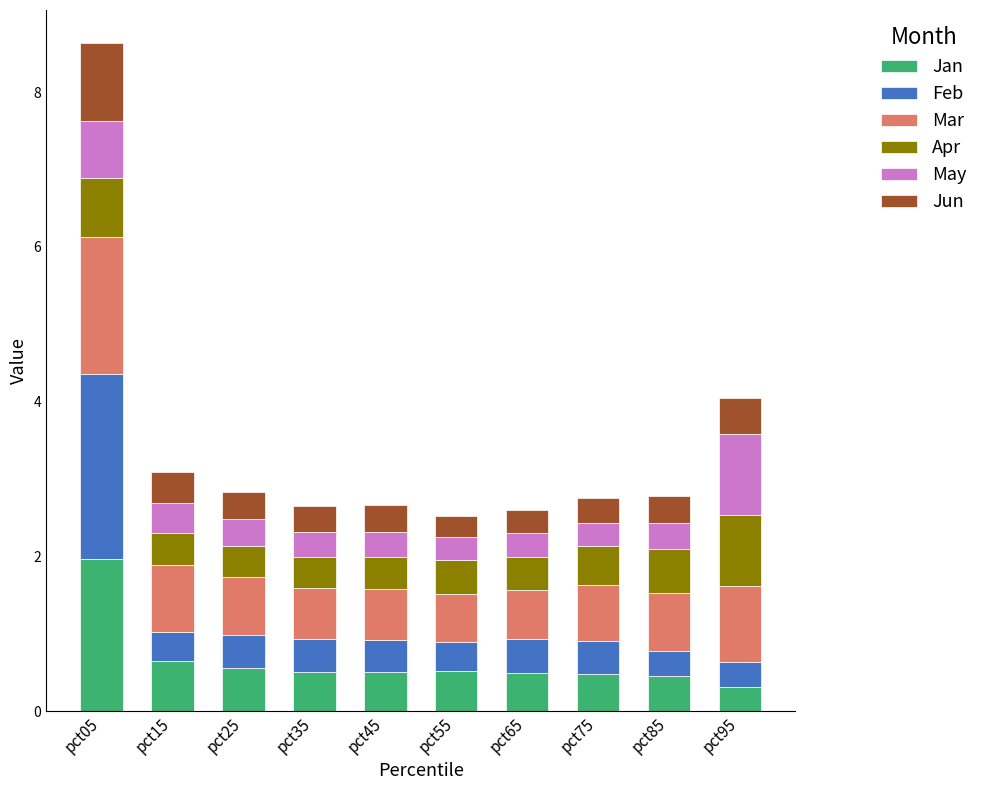

True or false: Jan has a value of 2.6 at pct05.

False